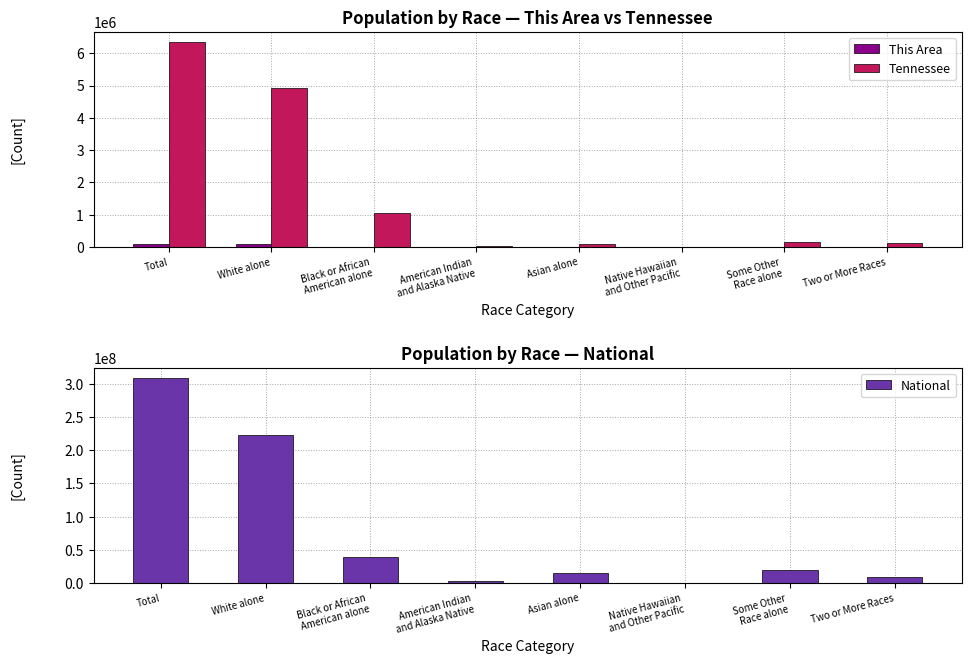

At which label is National closest to 154642775?

White alone